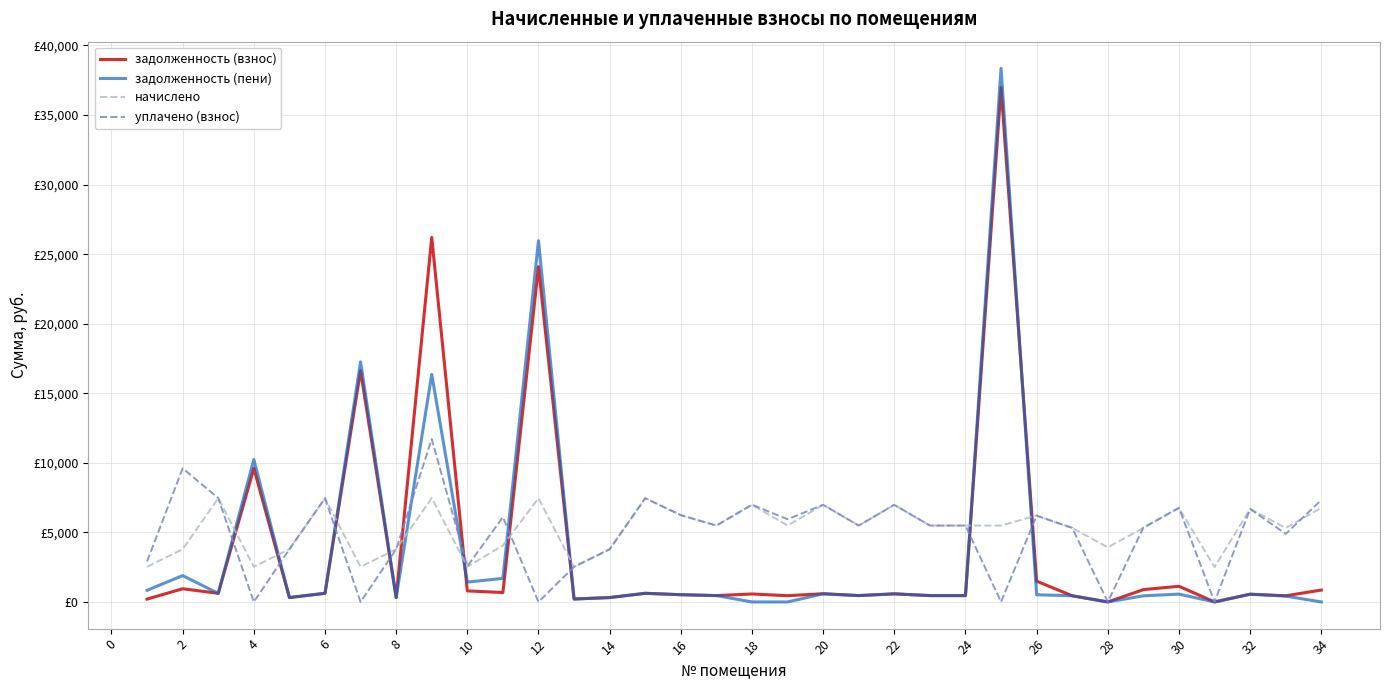

True or false: начислено has more than 0 interior local peaks.

True